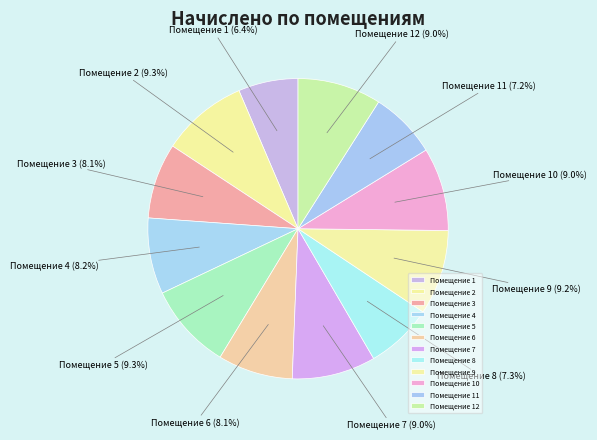

Which has a higher value, Помещение 3 or Помещение 2?

Помещение 2